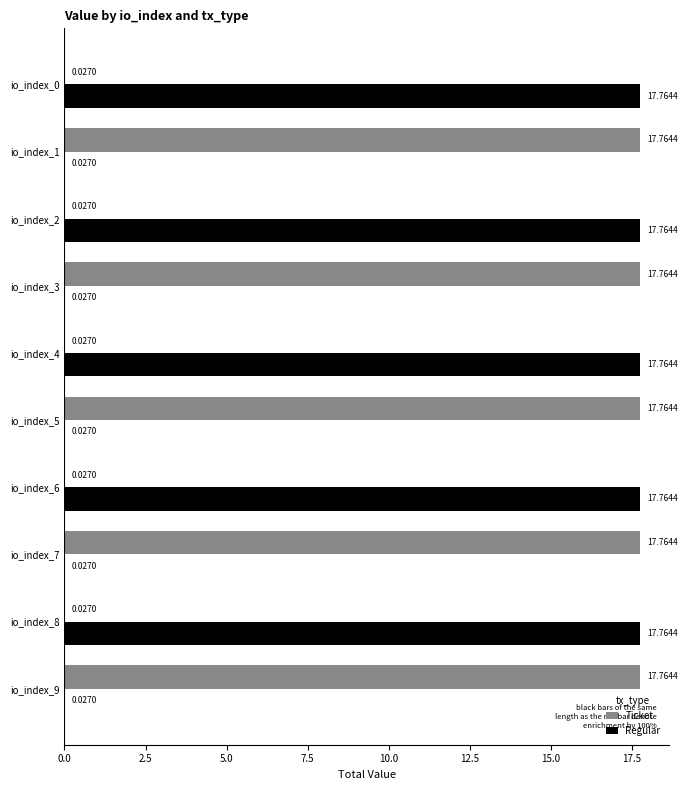

What is the total value across all series at io_index_2?

17.8